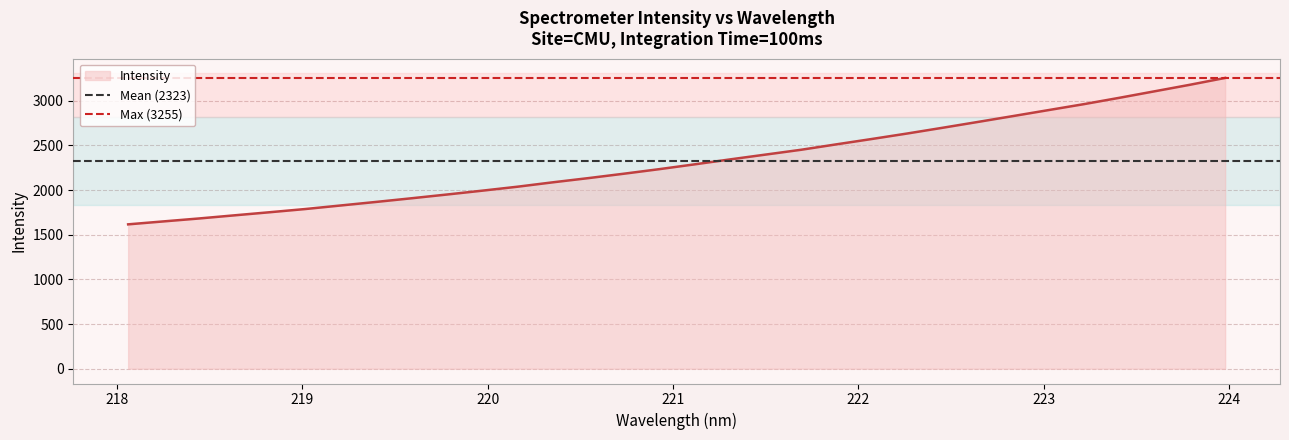

What is the maximum value for Intensity?

3254.7